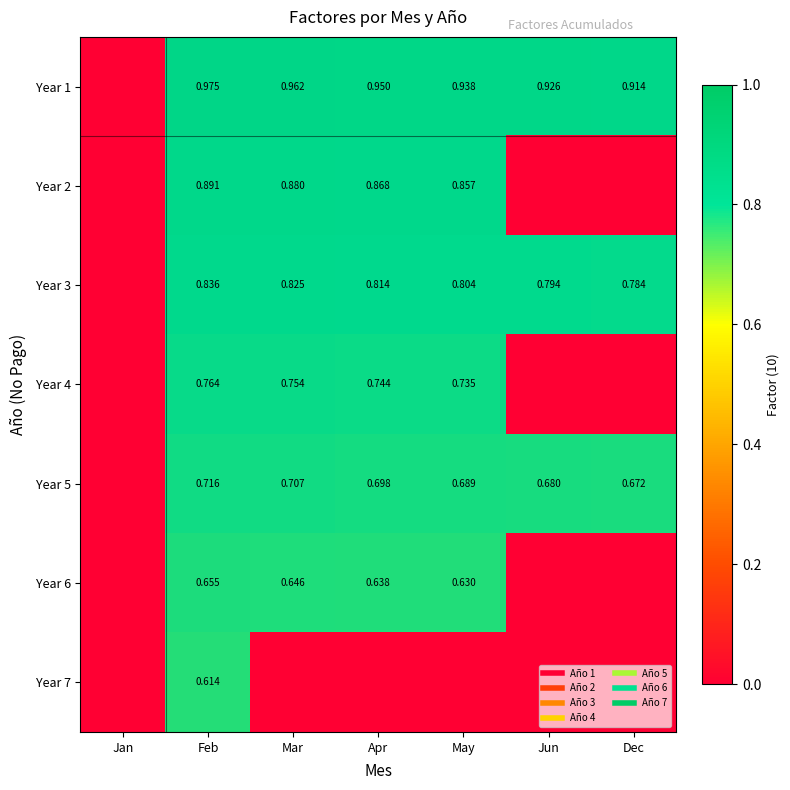

What is the difference between the highest and lowest values at Feb?

0.4